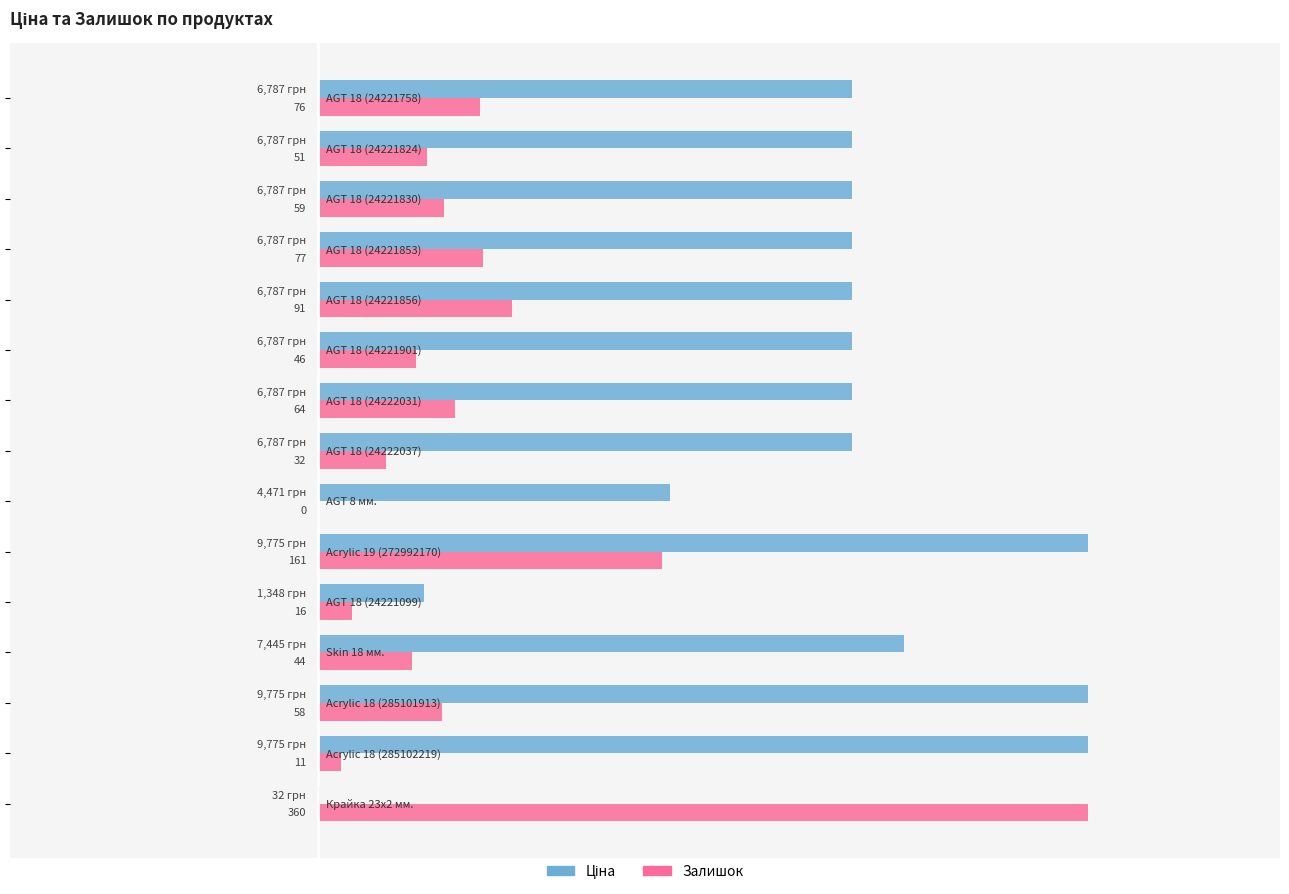

What are all the series names shown in the legend?

Ціна, Залишок